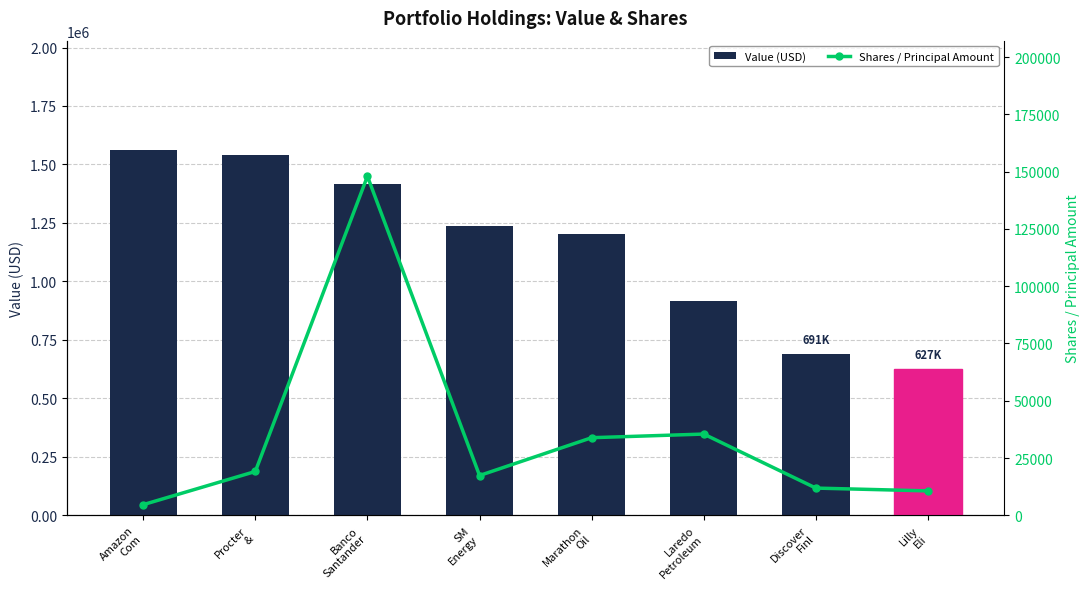

Between Procter
& and Discover
Finl, which series saw the biggest shift?

Value (USD)